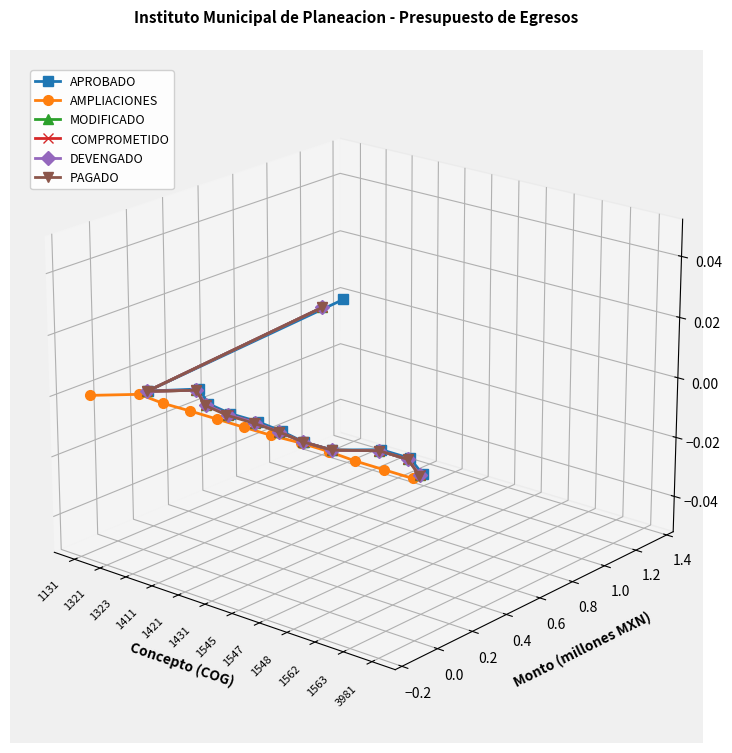

True or false: PAGADO has more than 1 interior local peaks.

False